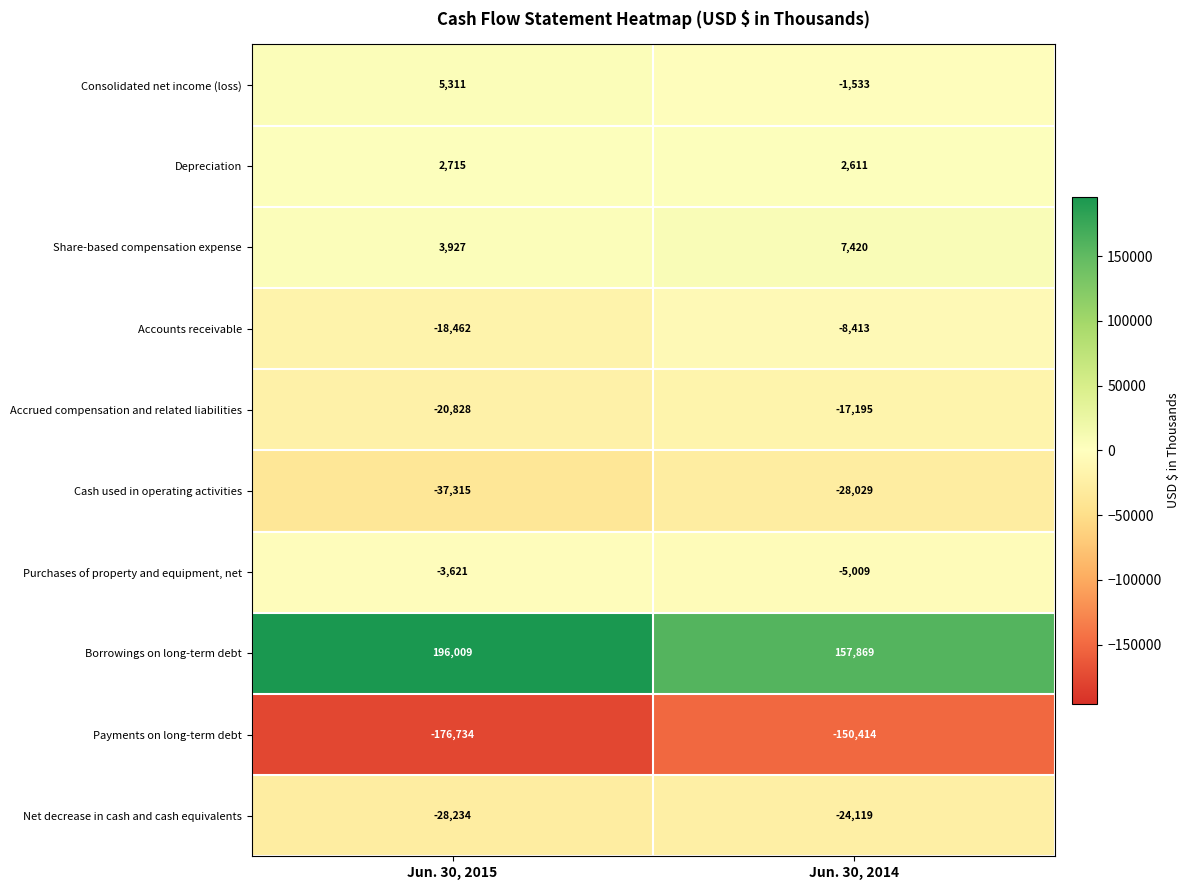

What is the difference between the maximum and minimum values in the Payments on long-term debt series?

26320